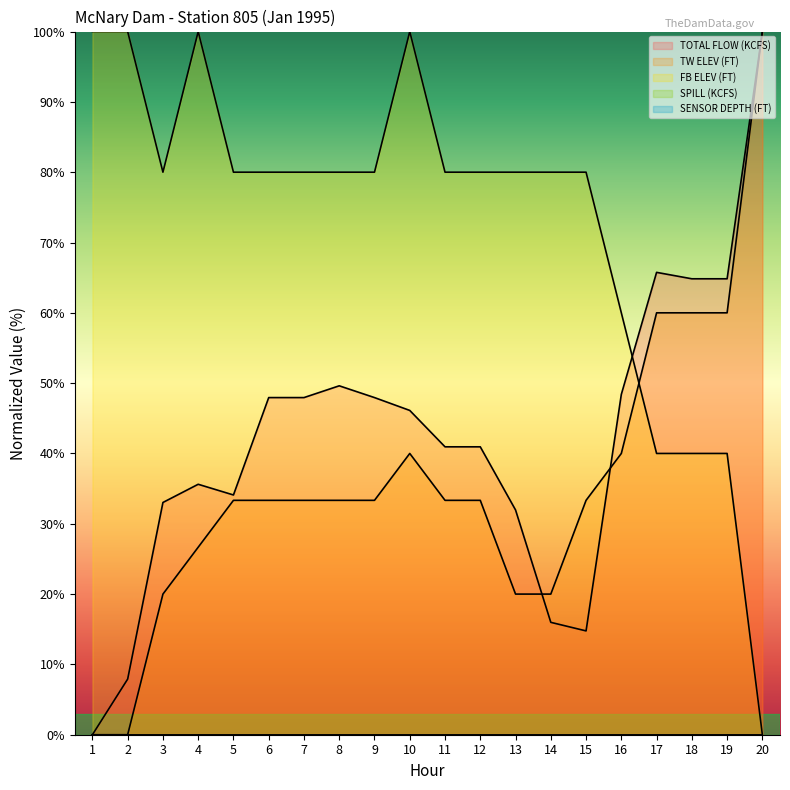

Rank the series at 9 from lowest to highest value.

TW ELEV (FT), TOTAL FLOW (KCFS), FB ELEV (FT)